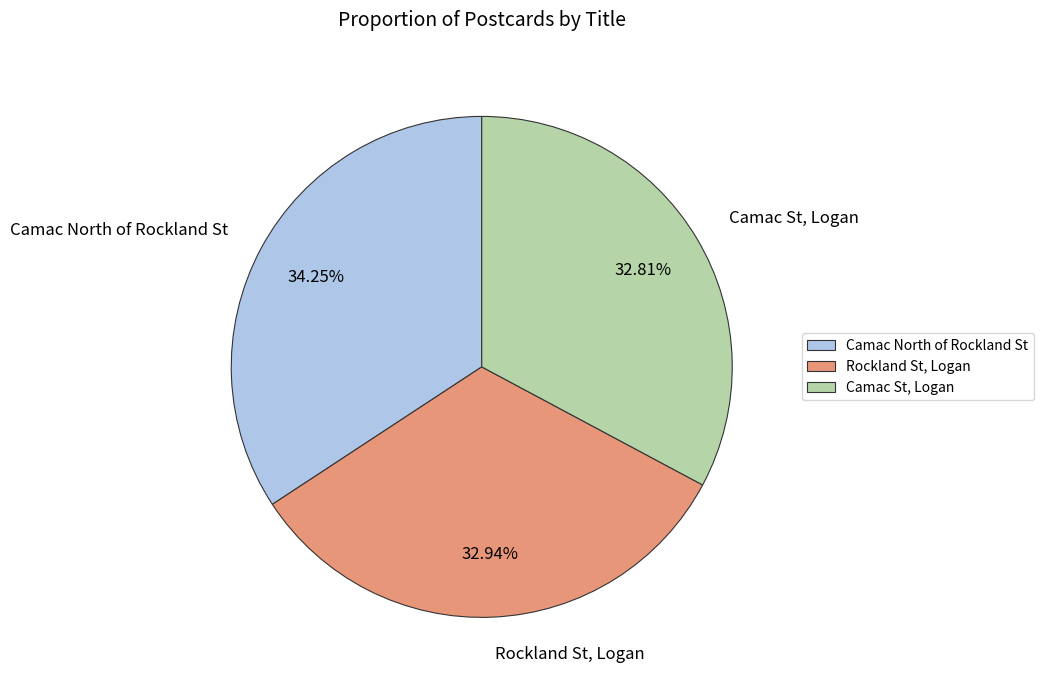

To the nearest percent, what percentage of the pie is Rockland St, Logan?

33%